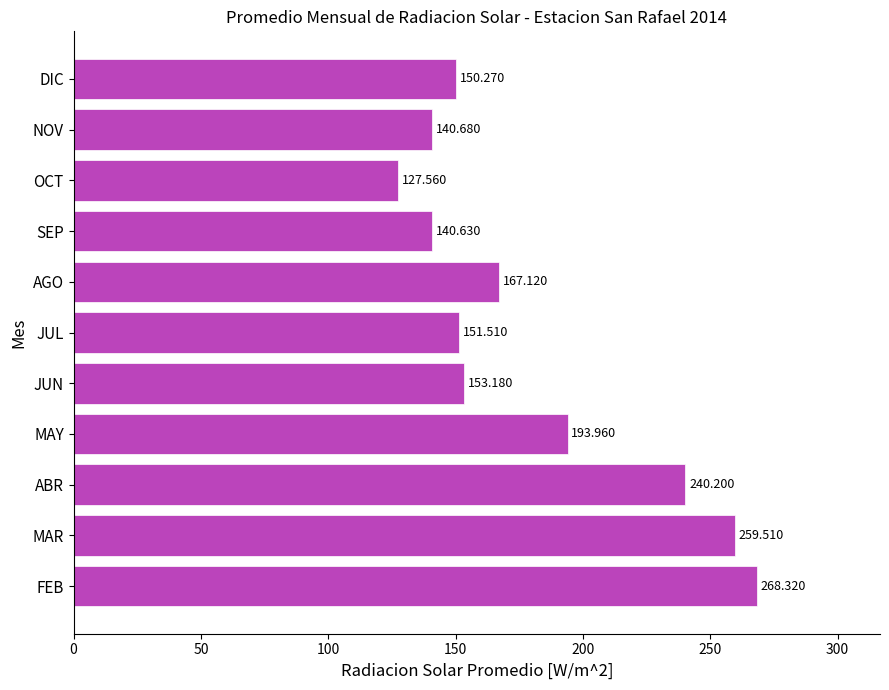

Where is the data nearest to the value 197?

MAY